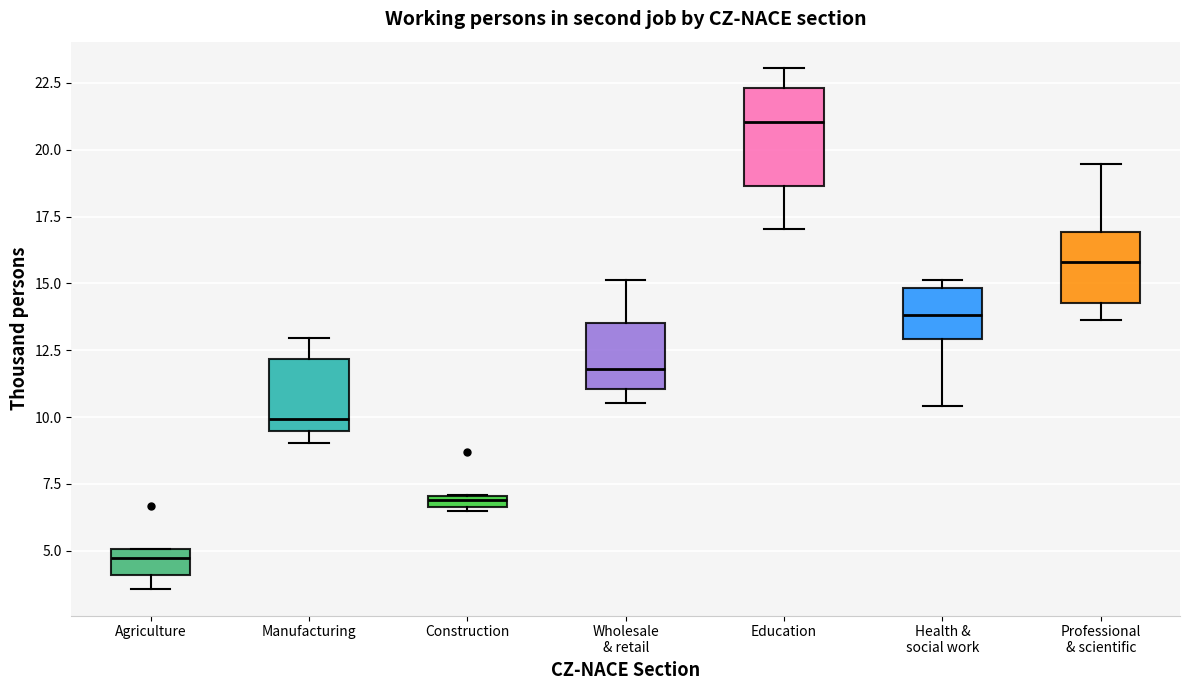

Comparing the boxes themselves (not the whiskers), which one is the tallest?

Education